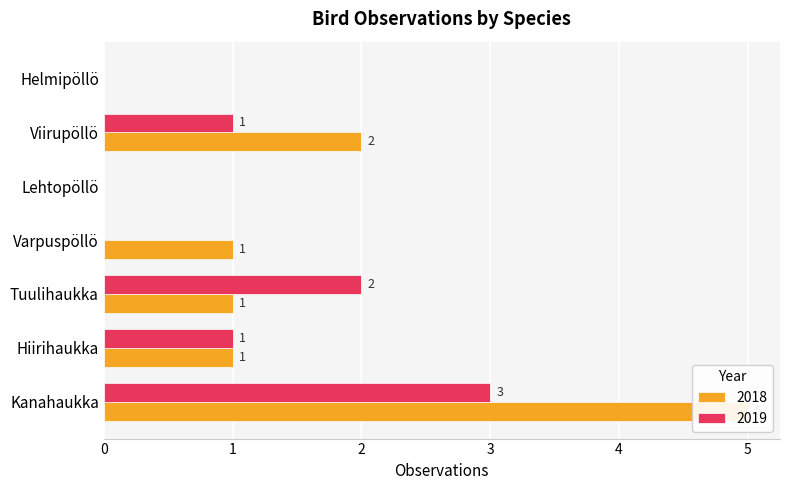

At which category is the sum across all series the highest?

Kanahaukka